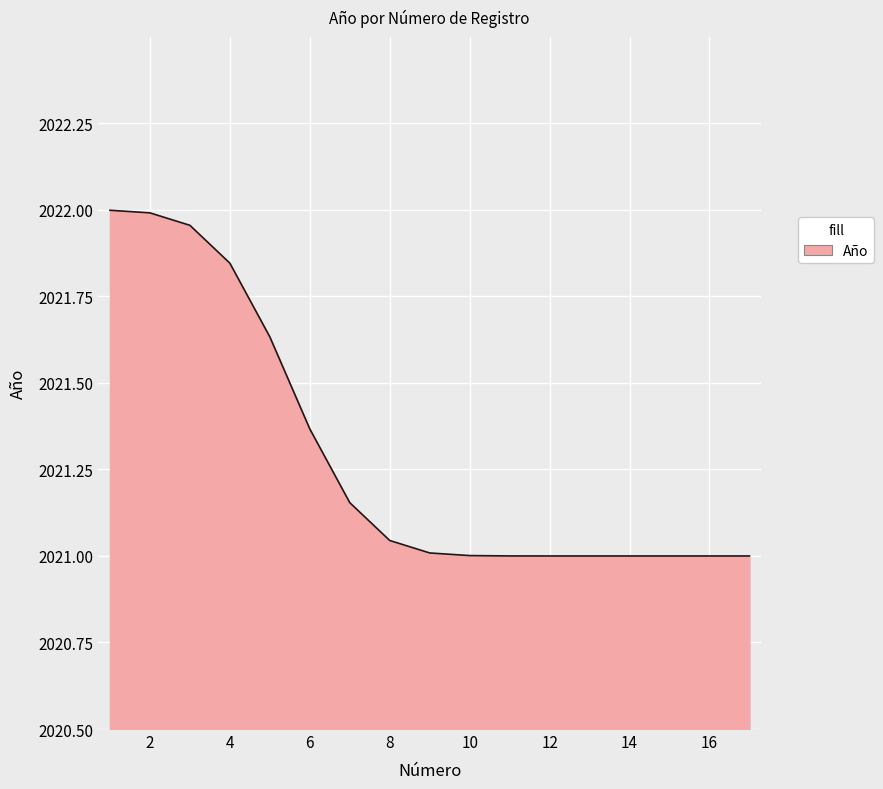

How many distinct data groups are displayed?

1